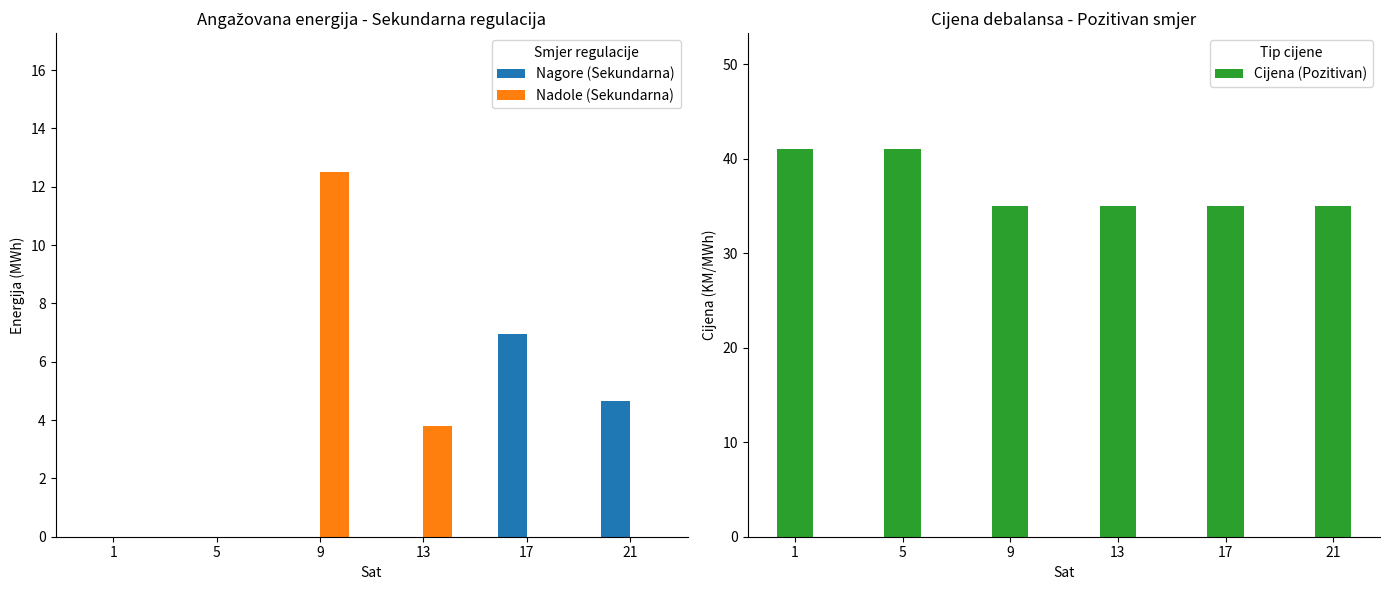

List the labels in order of Nagore (Sekundarna) value, largest first.

17, 21, 1, 5, 9, 13